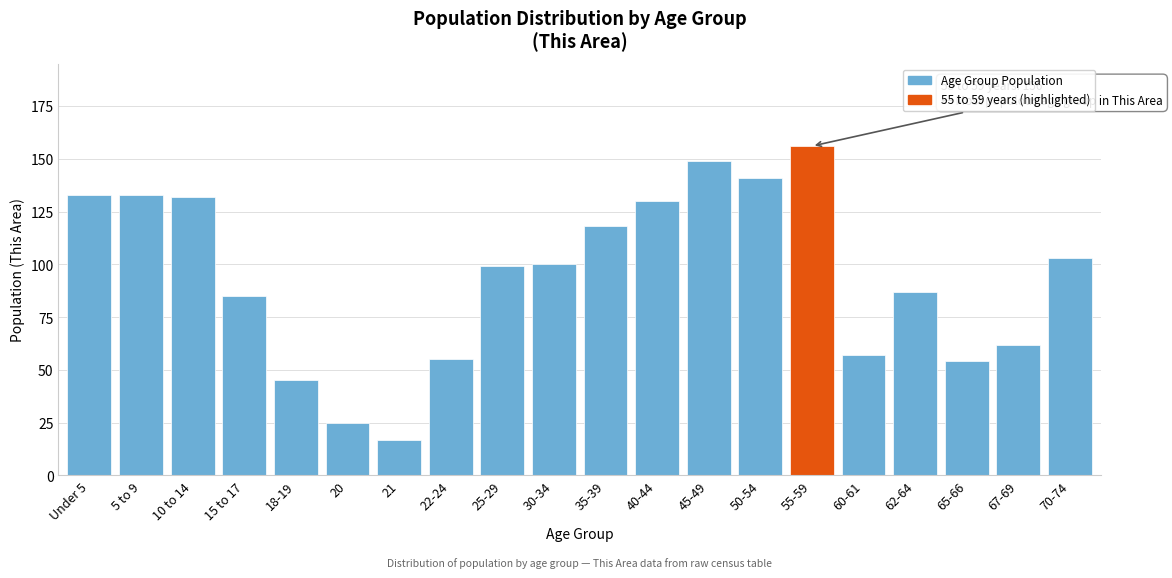

Reading right to left, list all the values displayed in this chart.

70-74=103	67-69=62	65-66=54	62-64=87	60-61=57	55-59=156	50-54=141	45-49=149	40-44=130	35-39=118	30-34=100	25-29=99	22-24=55	21=17	20=25	18-19=45	15 to 17=85	10 to 14=132	5 to 9=133	Under 5=133